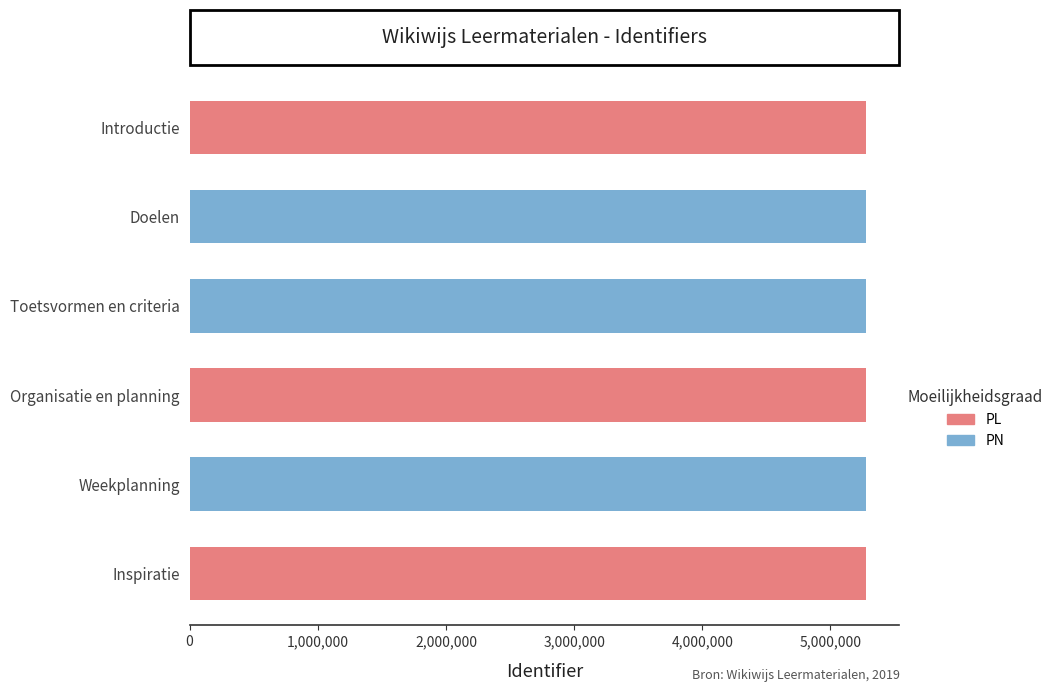

What is the greatest value displayed?

5274172